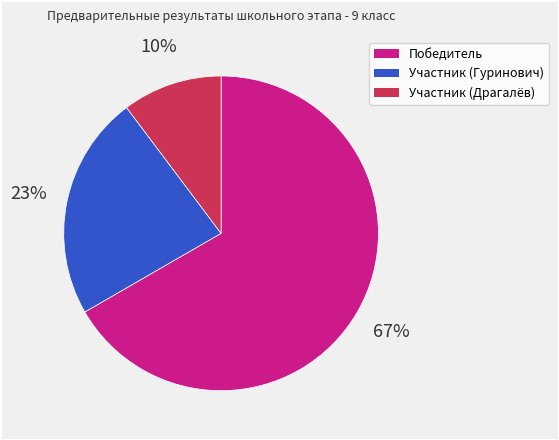

Which slice is the smallest?

Участник (Драгалёв)